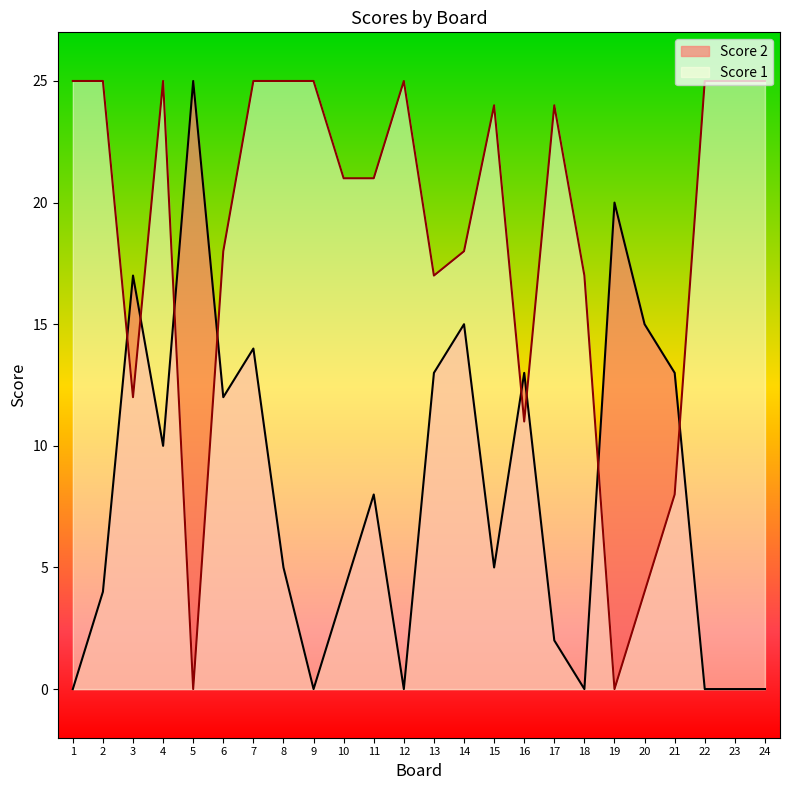

Rank the series at 19 from highest to lowest value.

Score 2, Score 1